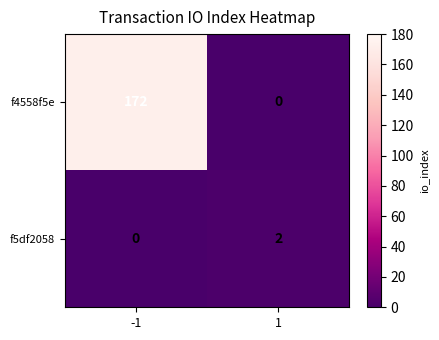

Rank the series by their maximum value, from lowest to highest.

f5df2058, f4558f5e